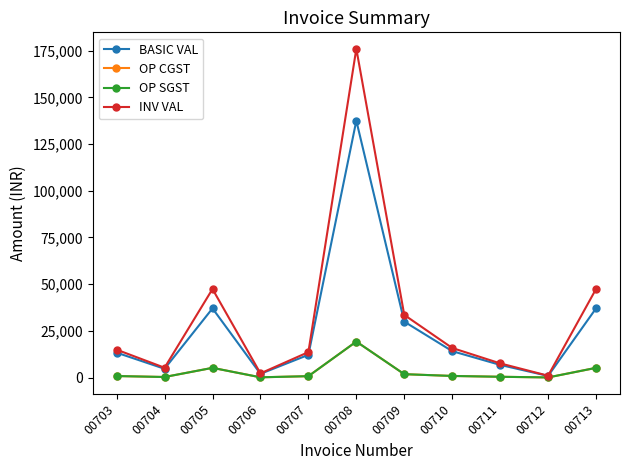

Is this an area chart (filled region under the line)?

No